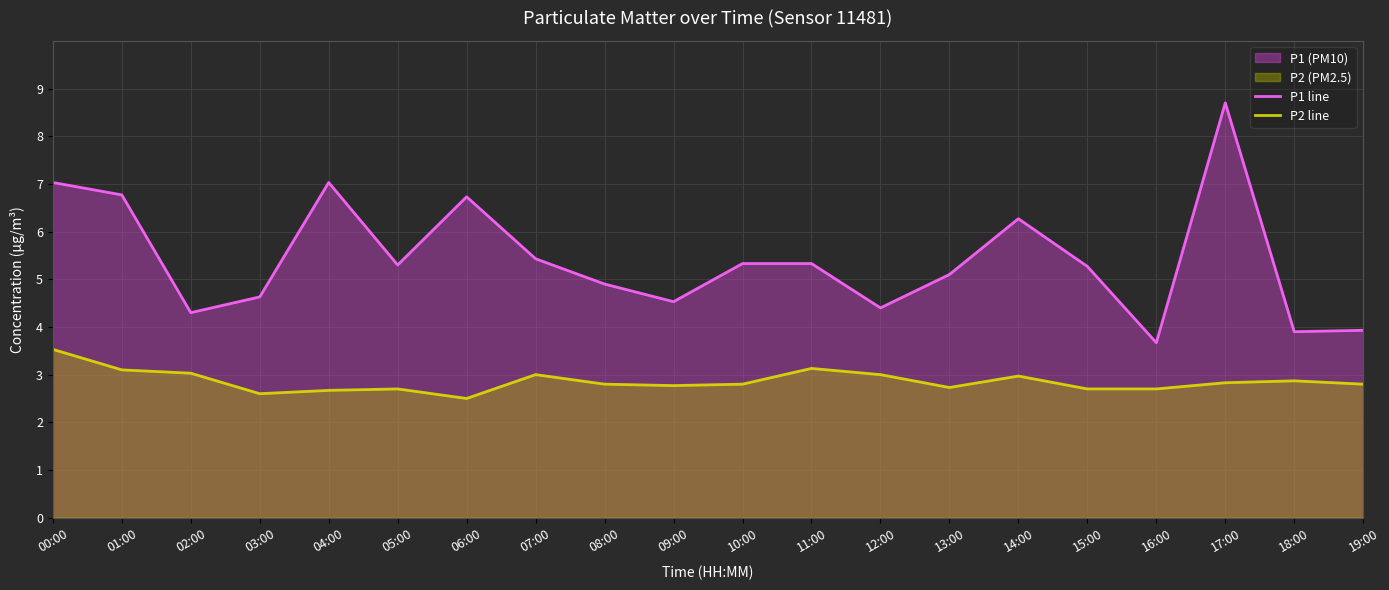

Where is the first local maximum for P1 line?

04:00